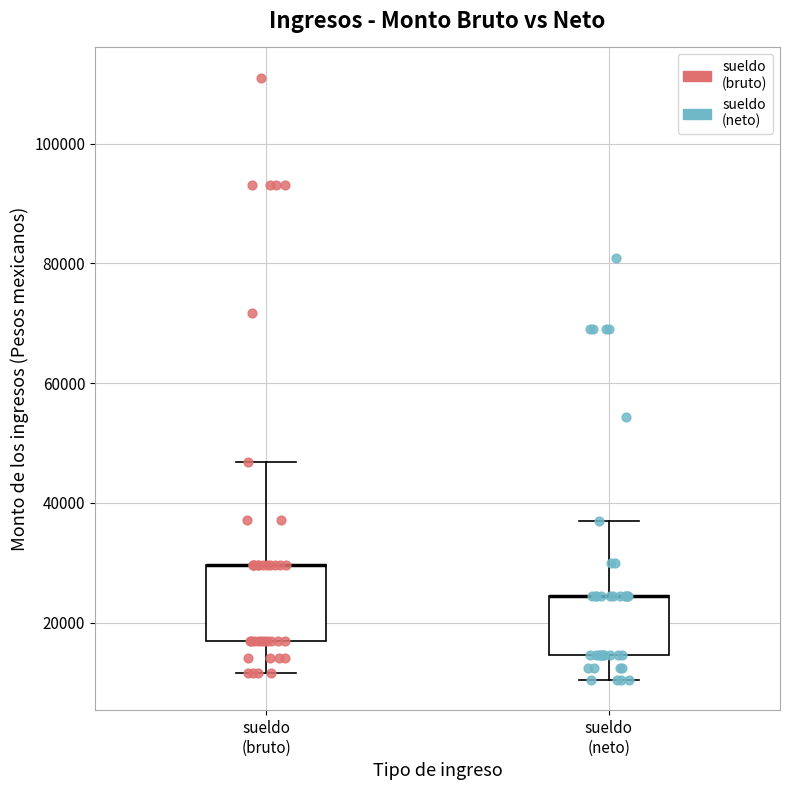

Where is the lower edge of the box for sueldo (bruto) on the y-axis? The values are not printed on the chart, so give them approximately, as read against the axis.

16000